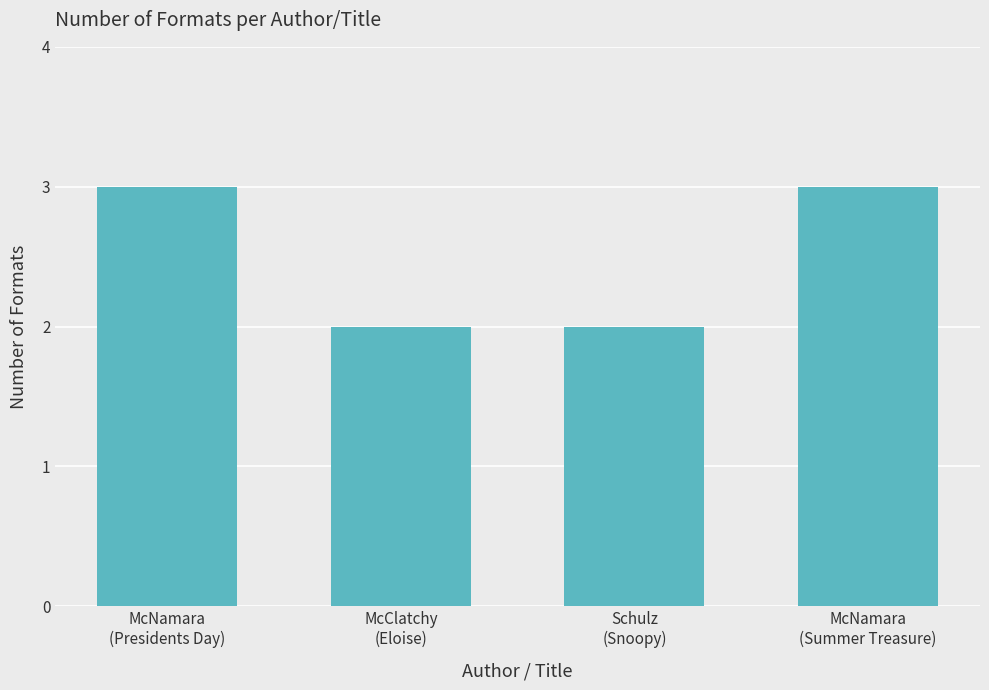

What is the change in value from McNamara
(Presidents Day) to McClatchy
(Eloise)?

-1